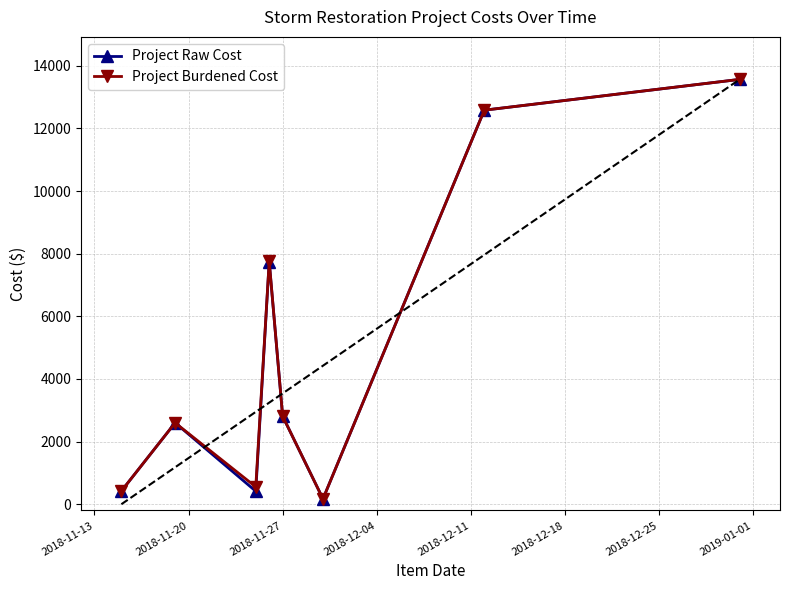

What is the highest value of the Project Raw Cost series?

13567.5